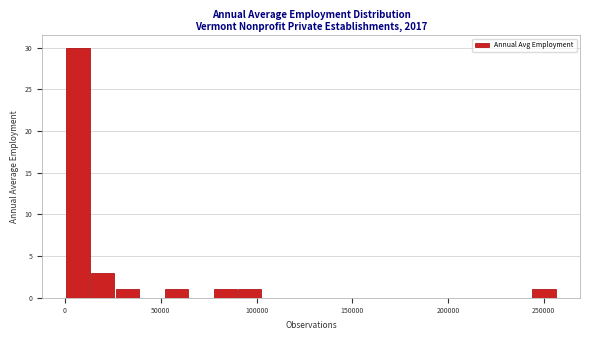

Read against the x-axis, roughly where is the centre of the tallest bar?

5000